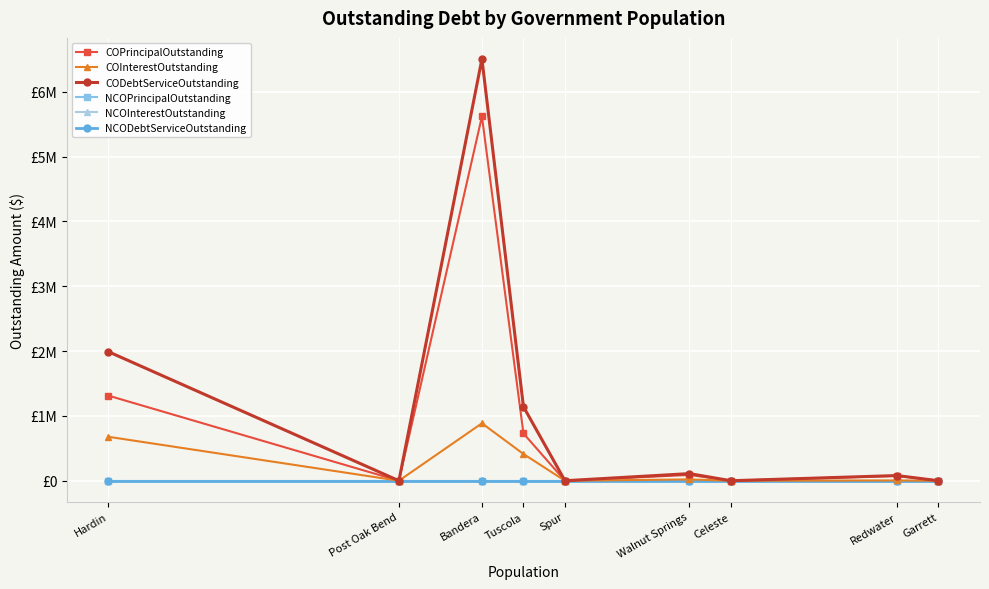

Which category has the lowest value across all series?

Post Oak Bend